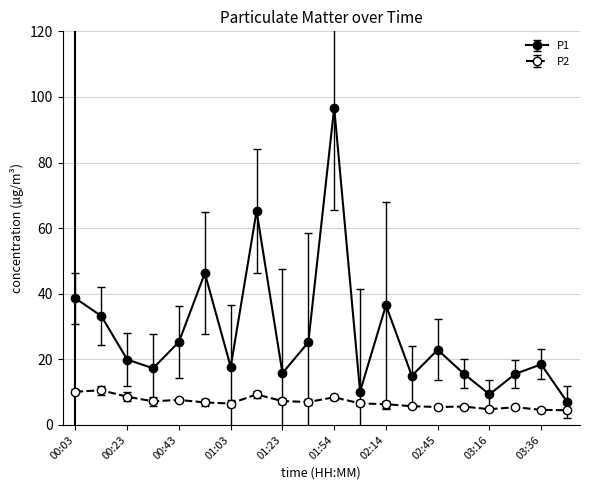

Which series has the widest spread of values?

P1